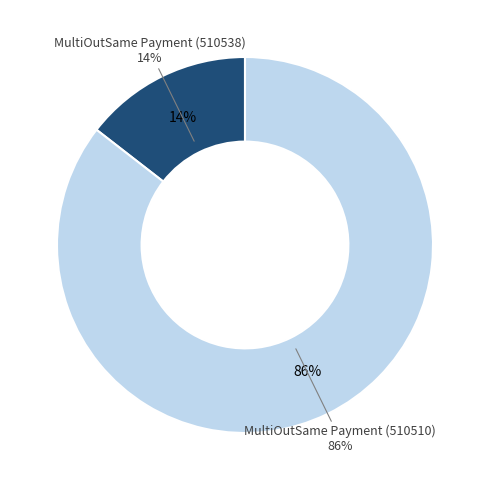

Does any single category account for the majority?

Yes